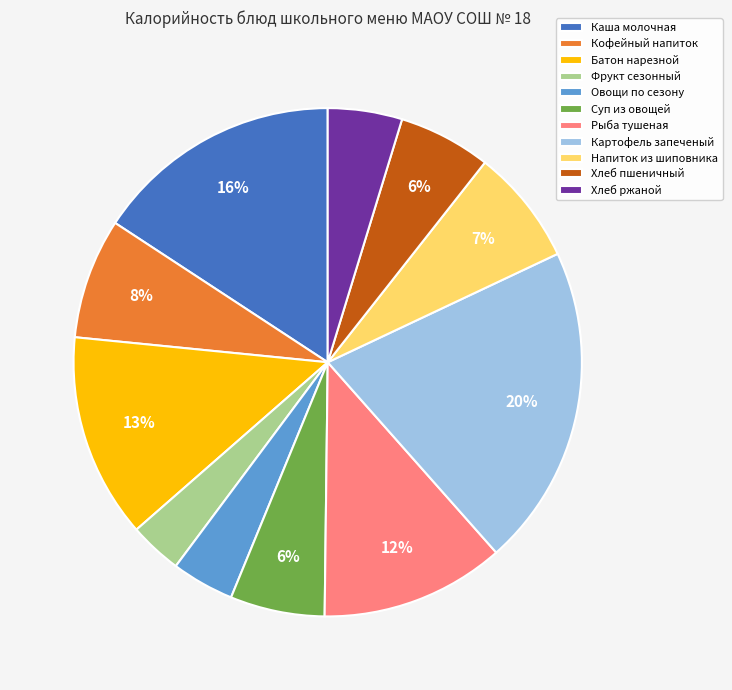

Approximately how many times larger is the value at Суп из овощей compared to Картофель запеченый?

0.3